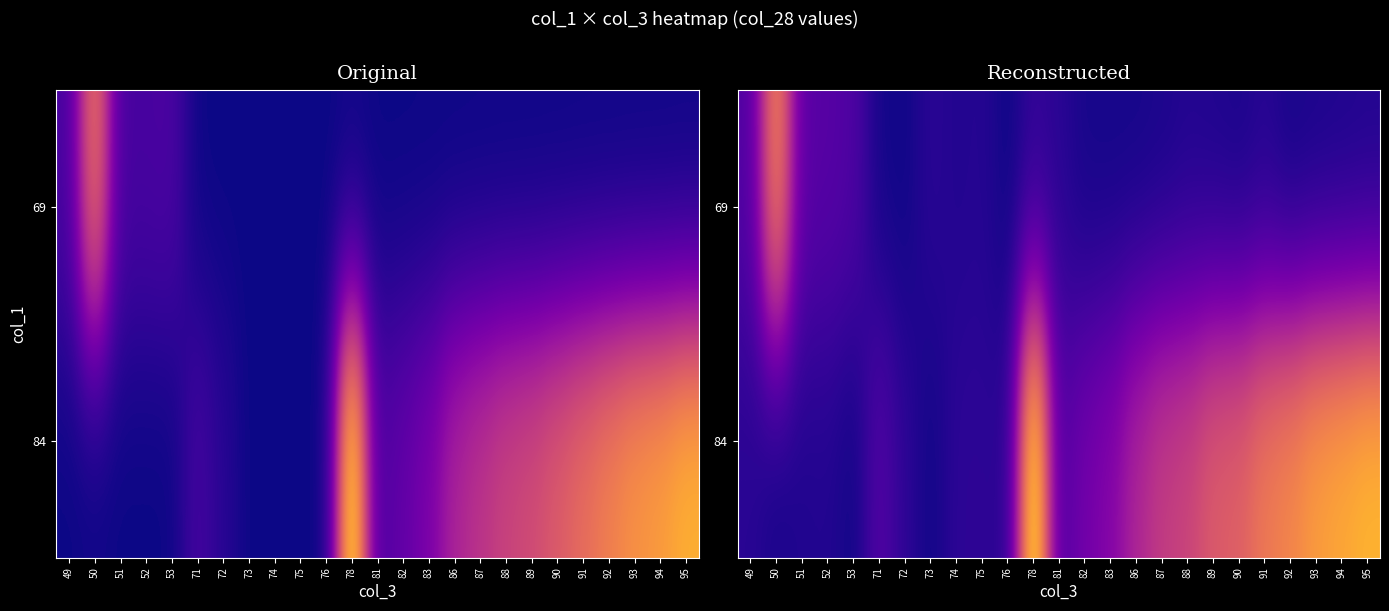

Is it true that 69 equals 6.4 at 81?

False